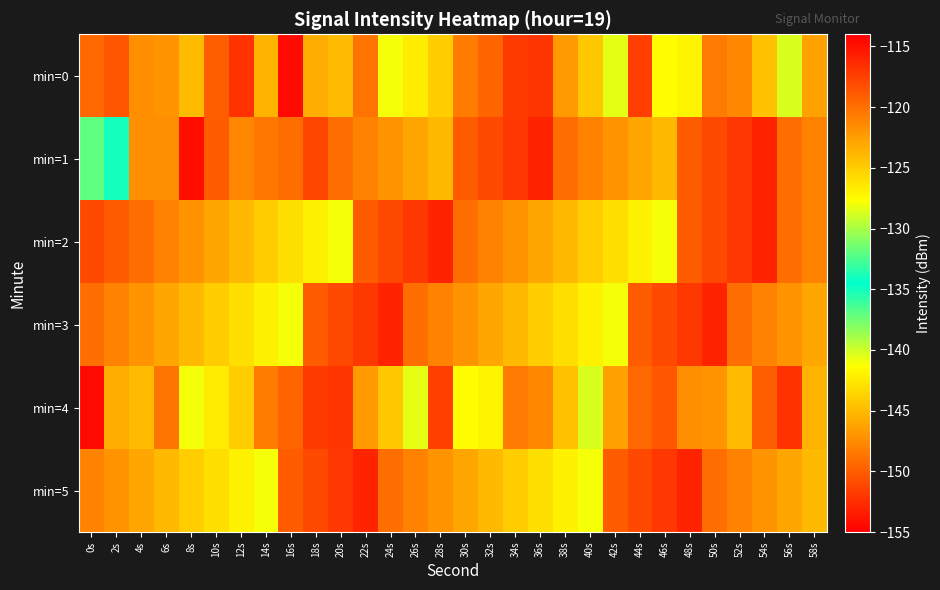

How many series are shown in this chart?

6